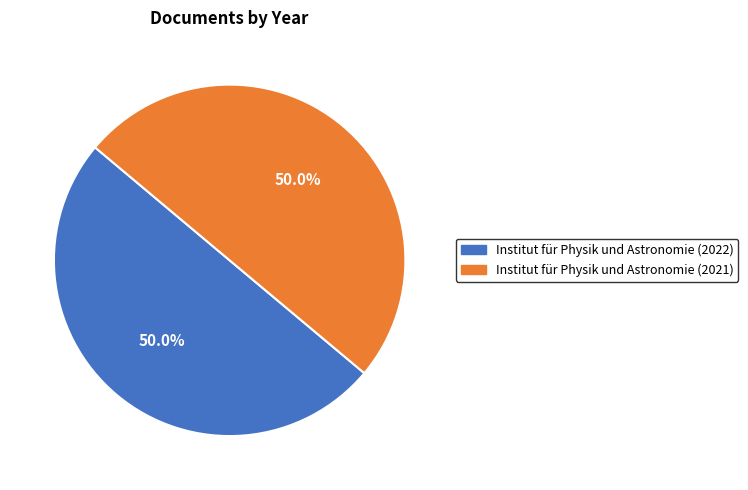

Do Institut für Physik und Astronomie (2021) and Institut für Physik und Astronomie (2022) together represent more than half of the pie?

Yes